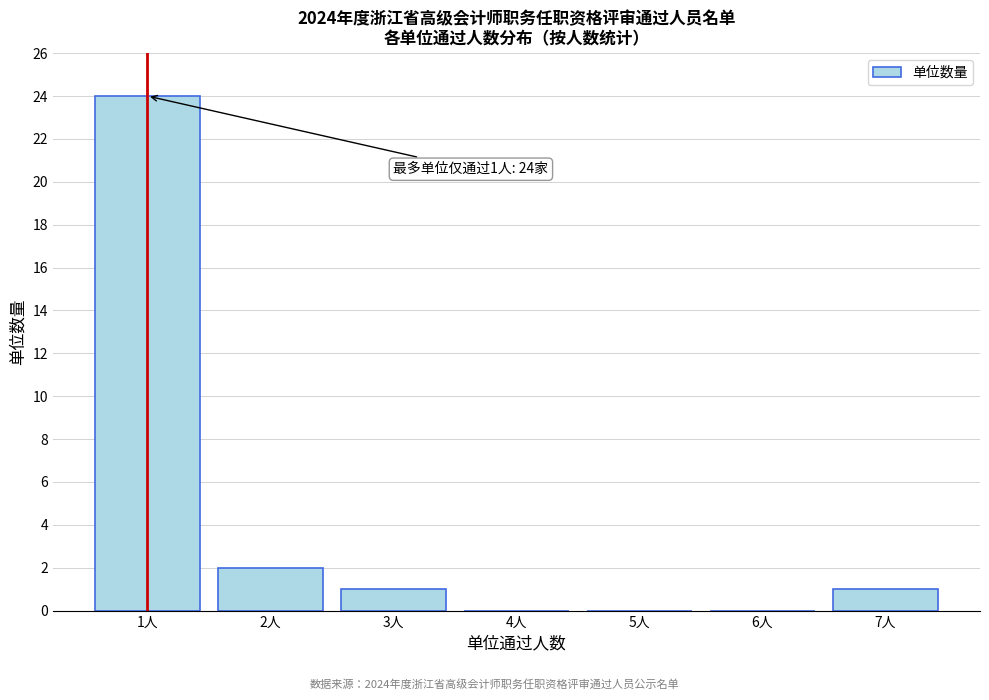

Reading right to left, what are all the values shown in this chart?

7人=1	6人=0	5人=0	4人=0	3人=1	2人=2	1人=24